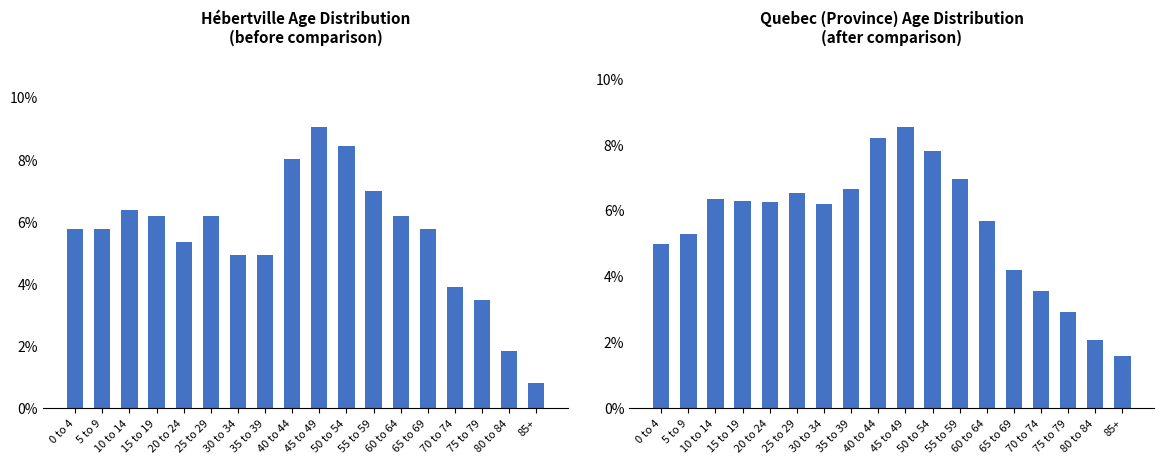

Reading left to right, what are all the values shown in this chart?

Hébertville: 5.8	5.8	6.4	6.2	5.3	6.2	4.9	4.9	8.0	9.1	8.4	7.0	6.2	5.8	3.9	3.5	1.9	0.8
Quebec (Province): 5.0	5.3	6.3	6.3	6.3	6.5	6.2	6.7	8.2	8.5	7.8	6.9	5.7	4.2	3.6	2.9	2.1	1.6